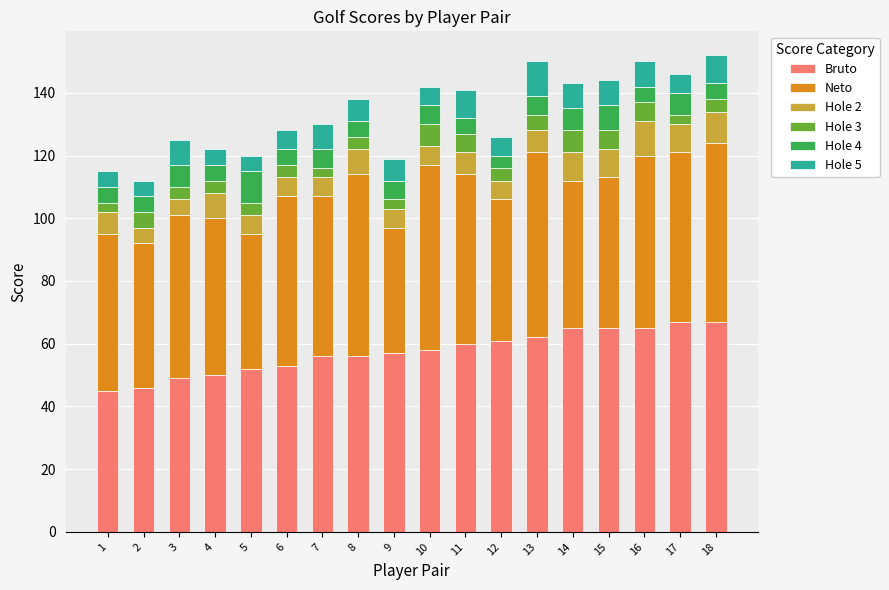

What is the sum of all Bruto values?

1034